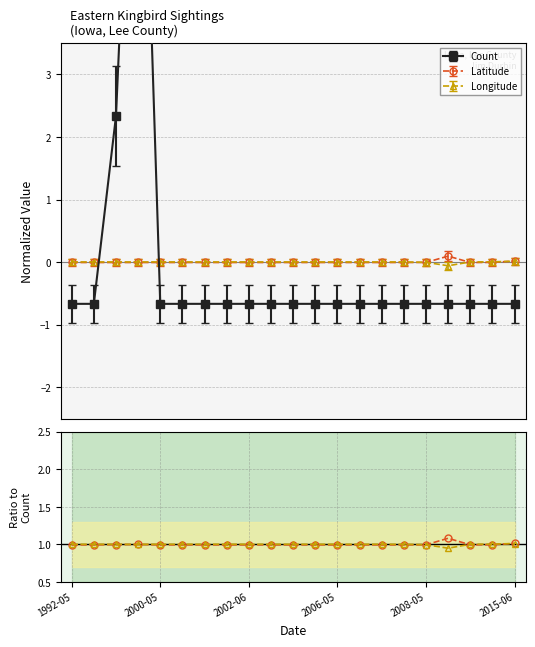

Does the chart display data point markers on the line(s)?

Yes